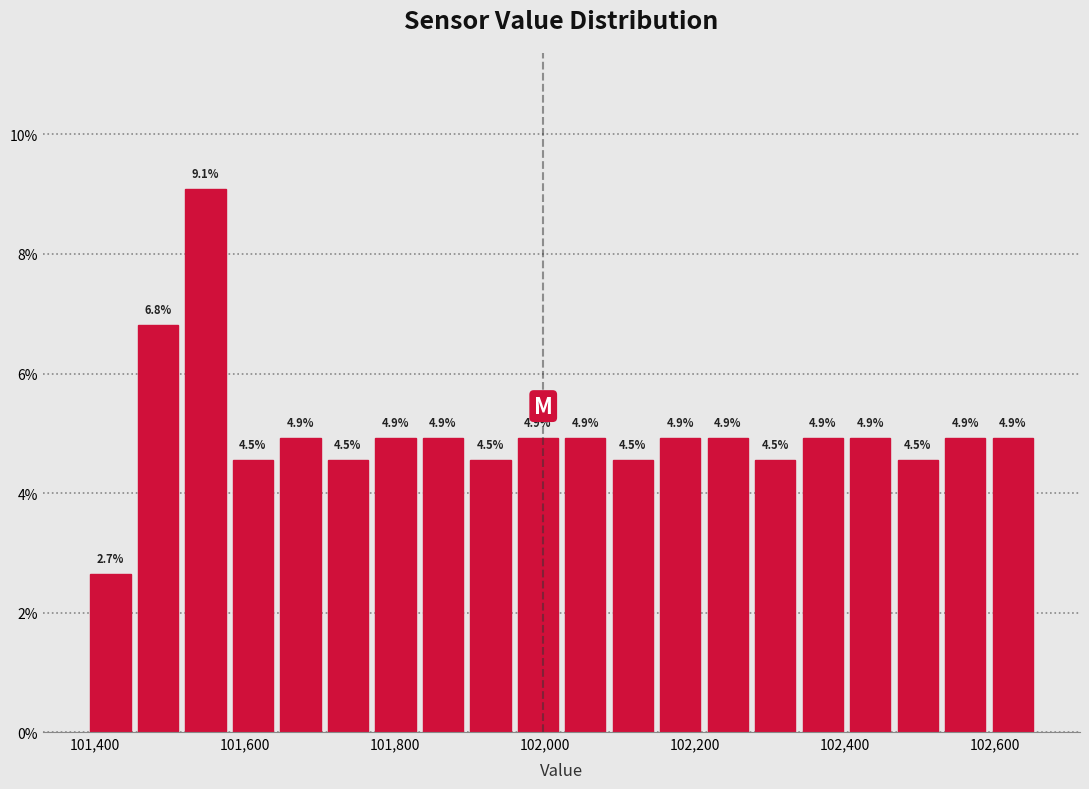

Around what value on the x-axis is the tallest bar? Give the approximate position of its centre, as read against the axis.

101540